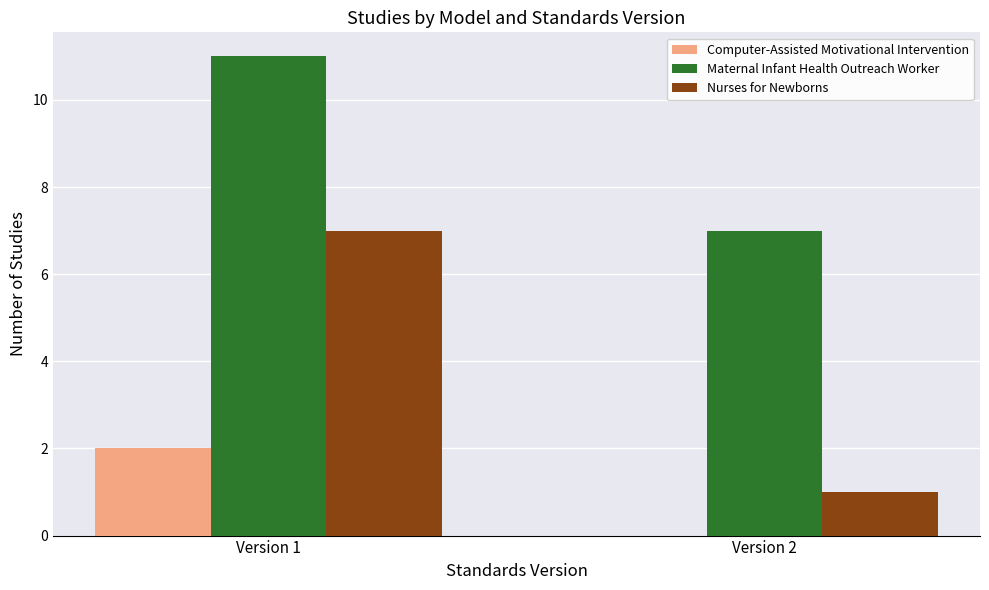

Is it true that Computer-Assisted Motivational Intervention equals 0 at Version 2?

True